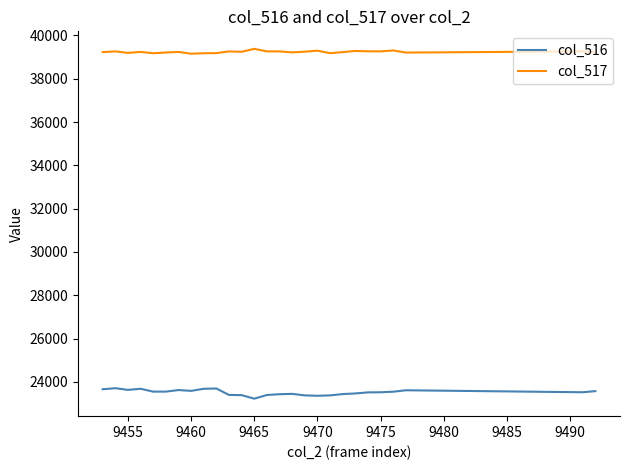

What are all the series names shown in the legend?

col_516, col_517